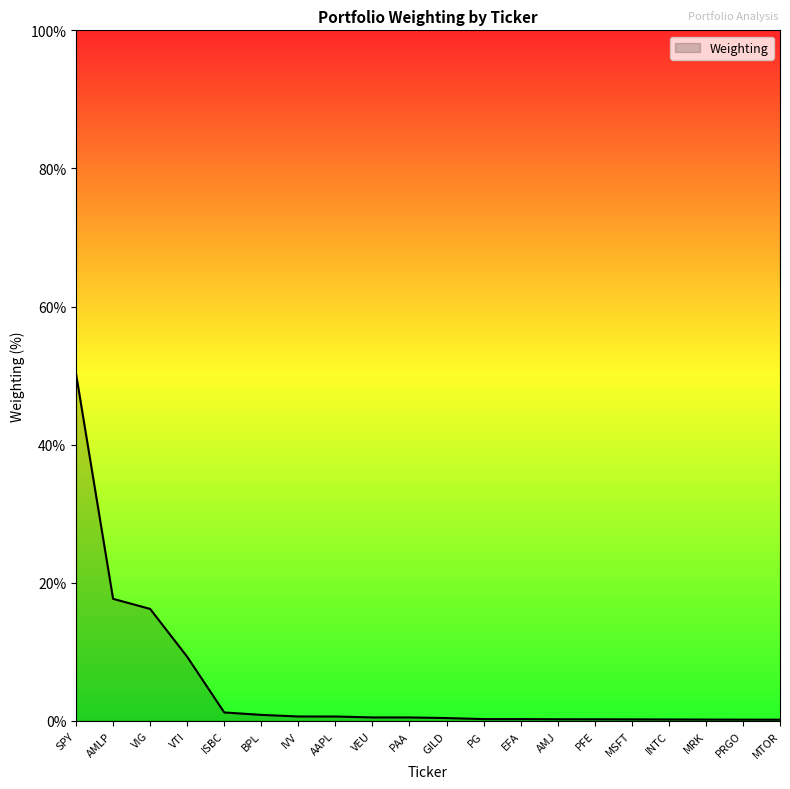

What is the greatest value displayed?

50.3